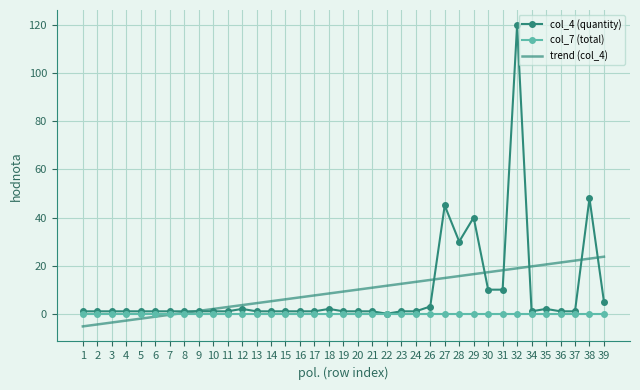

True or false: col_4 (quantity) has a value of 48.0 at 38.

True